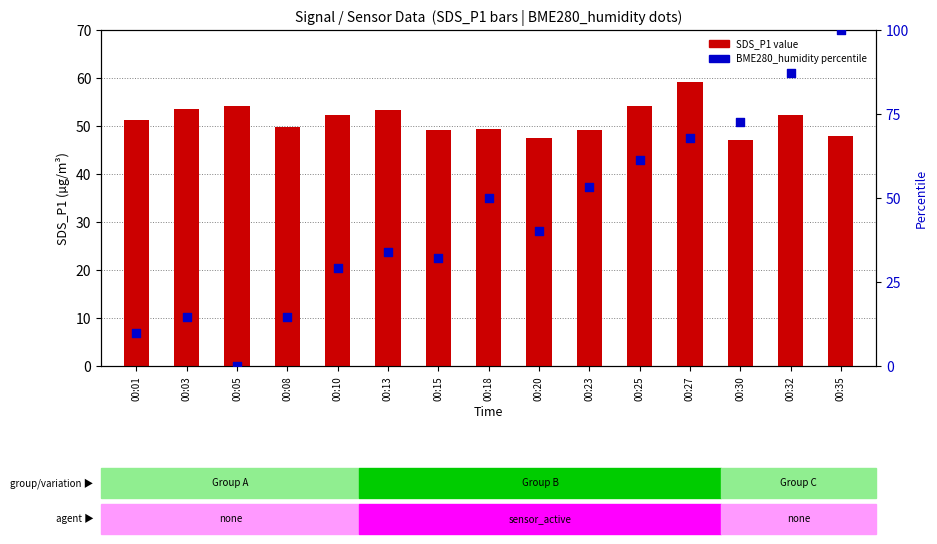

Which series reaches the minimum Y coordinate?

BME280_humidity percentile